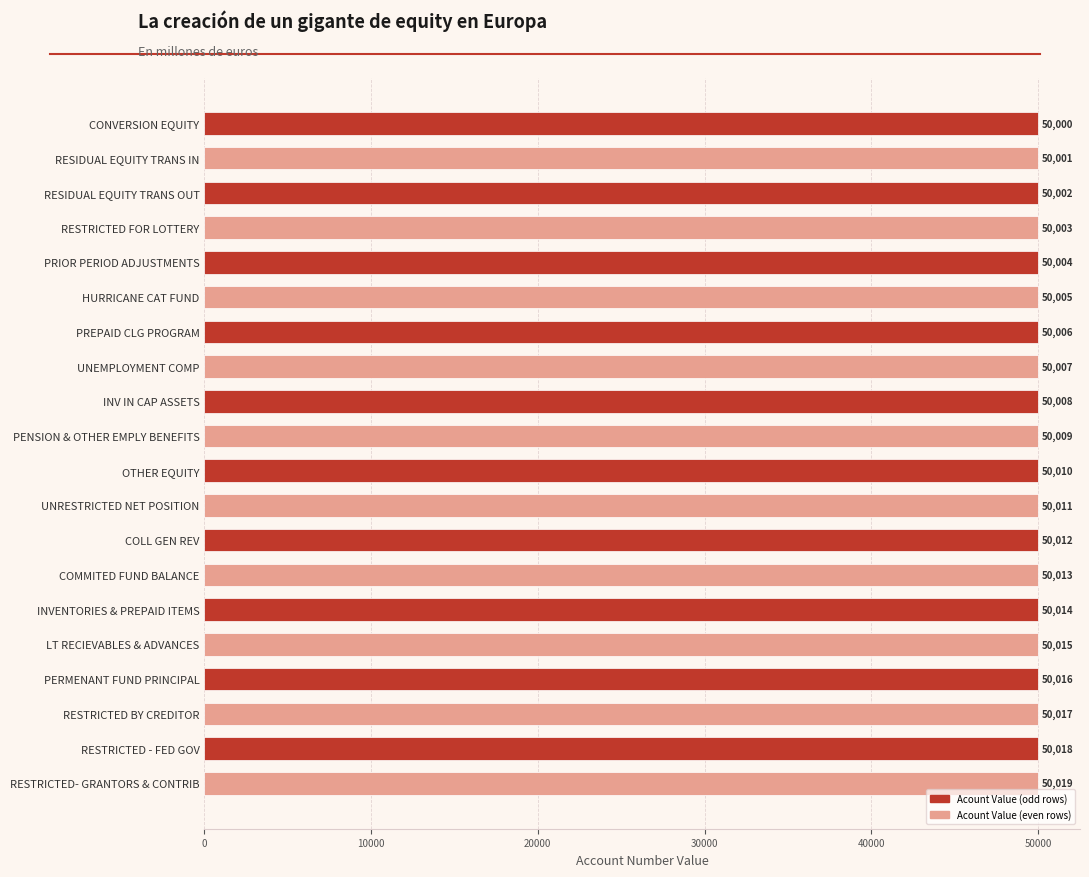

What is the difference between the maximum and second lowest values?

18